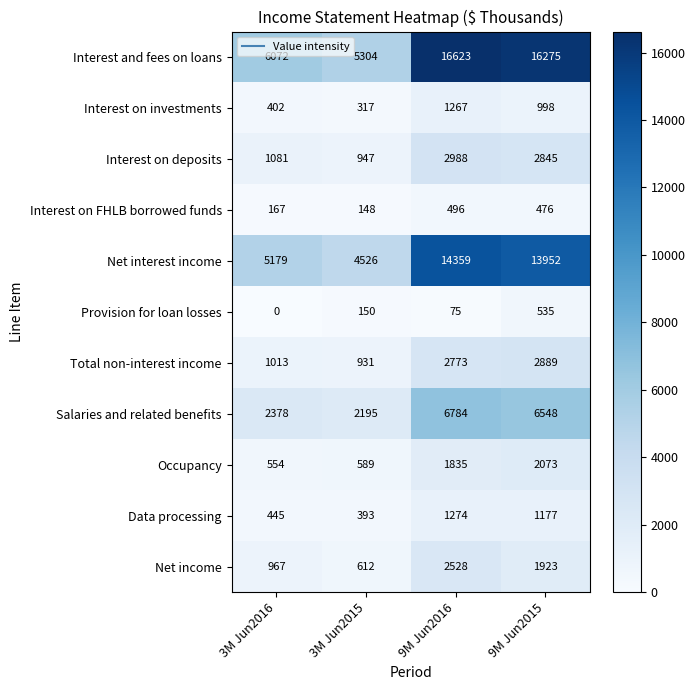

What is the lowest value of the Interest on FHLB borrowed funds series?

148